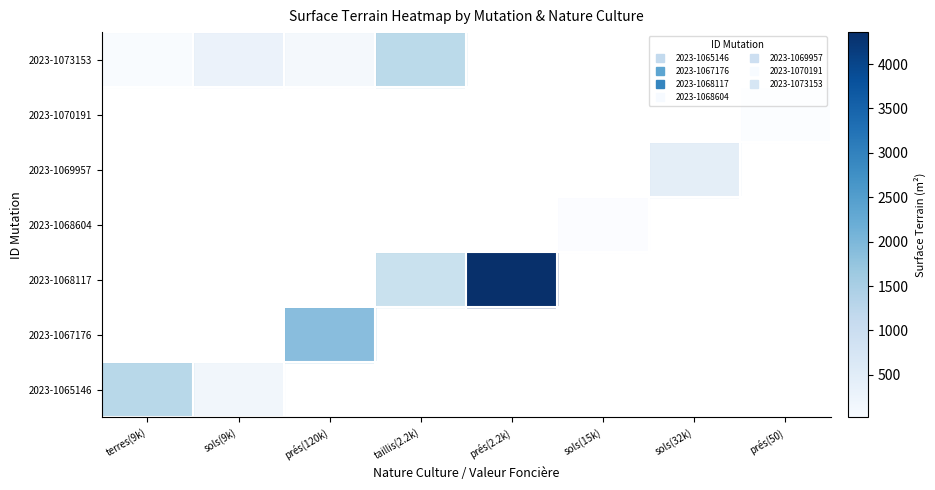

What is the greatest value displayed?

4360.0